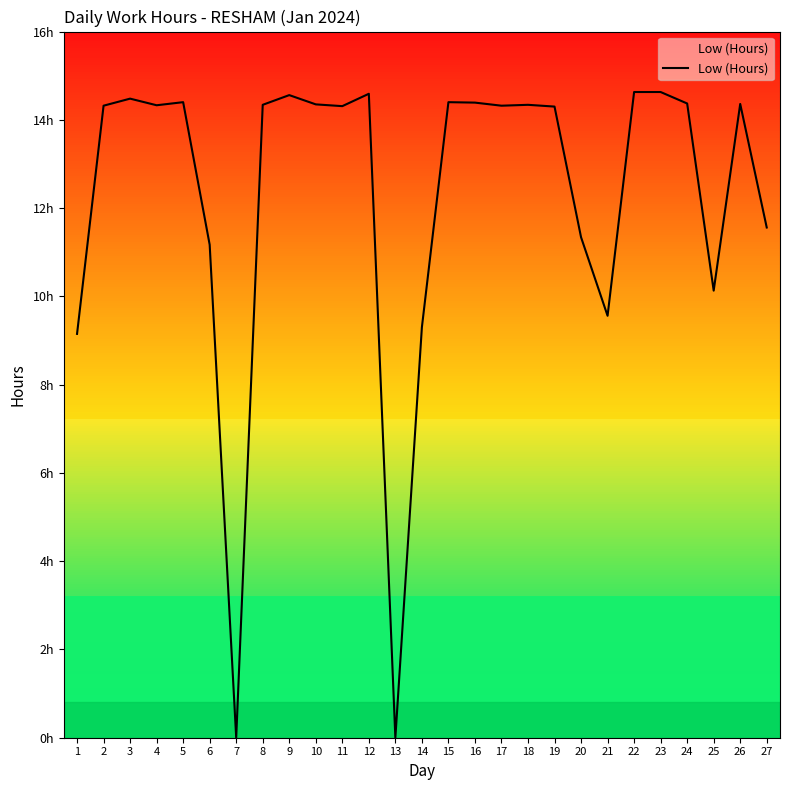

Approximately how many times larger is the value at 23 compared to 9?

1.0